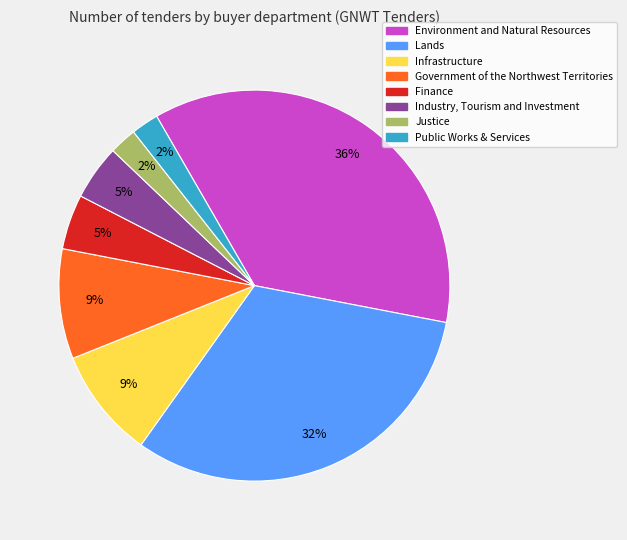

To the nearest percent, what percentage of the pie is Finance?

5%